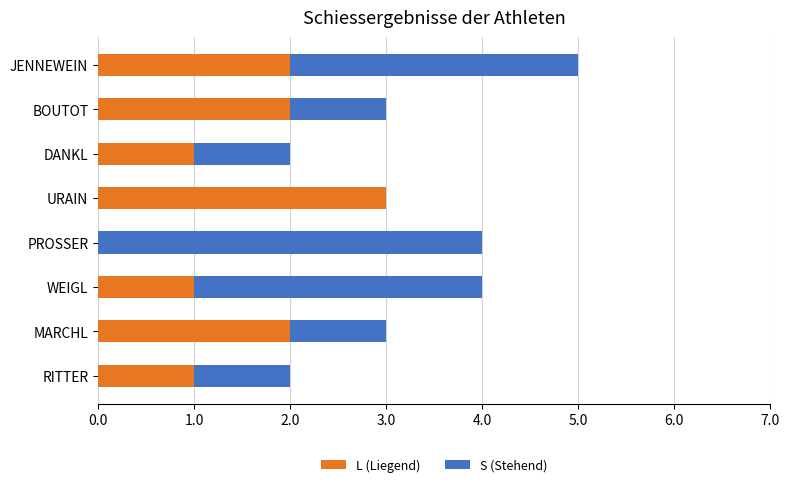

What is the maximum value for L (Liegend)?

3